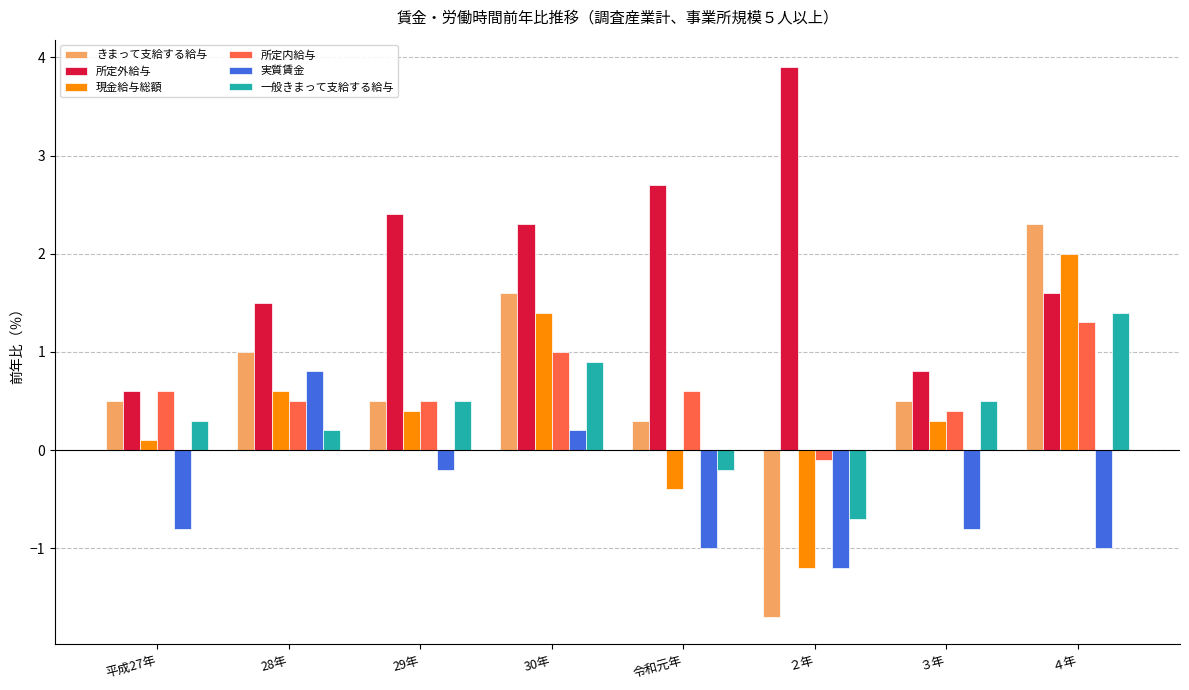

At which label does 現金給与総額 reach its minimum?

２年